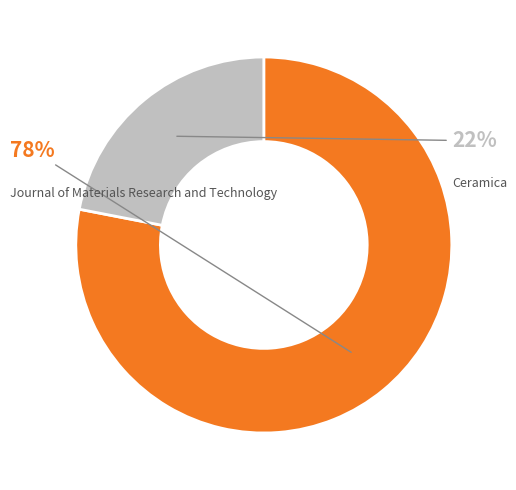

Between Journal of Materials Research and Technology and Ceramica, which is larger?

Journal of Materials Research and Technology